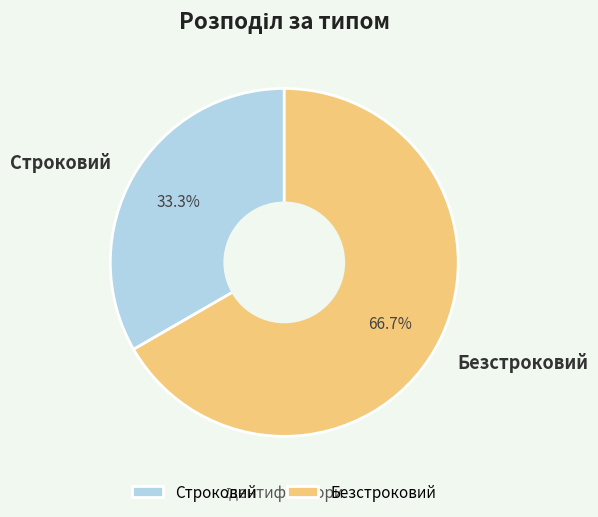

To the nearest percent, what percentage of the pie is Безстроковий?

67%